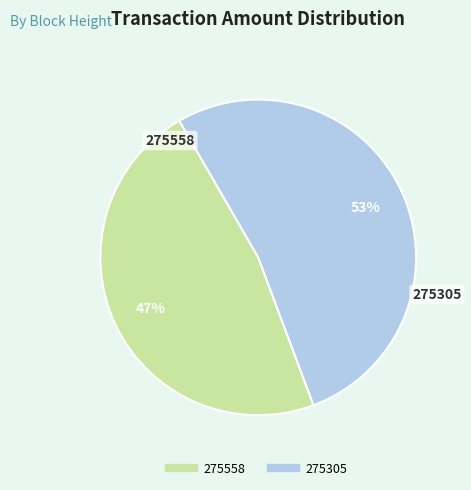

Do 275305 and 275558 together represent more than half of the pie?

Yes